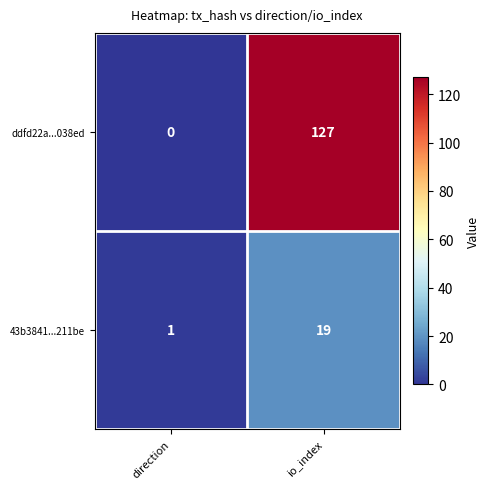

How many data points does each series have?

2